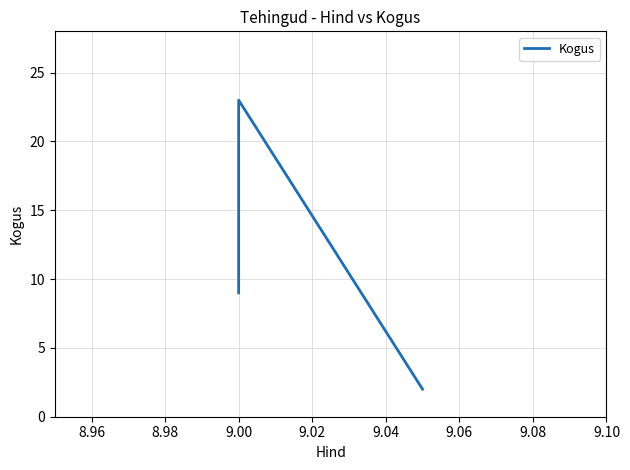

True or false: the data shows 15 at 9.00.

False